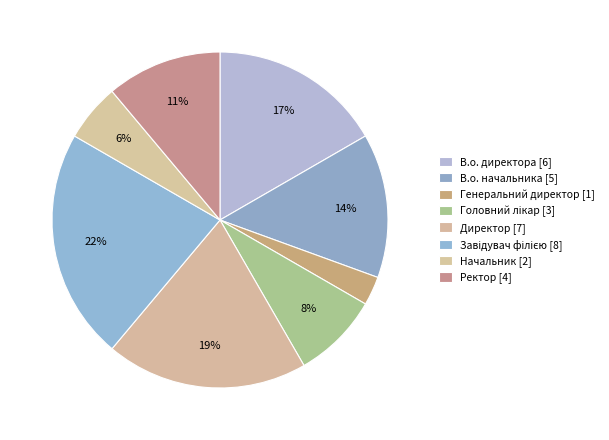

What portion of the pie excludes Начальник?

94.4%